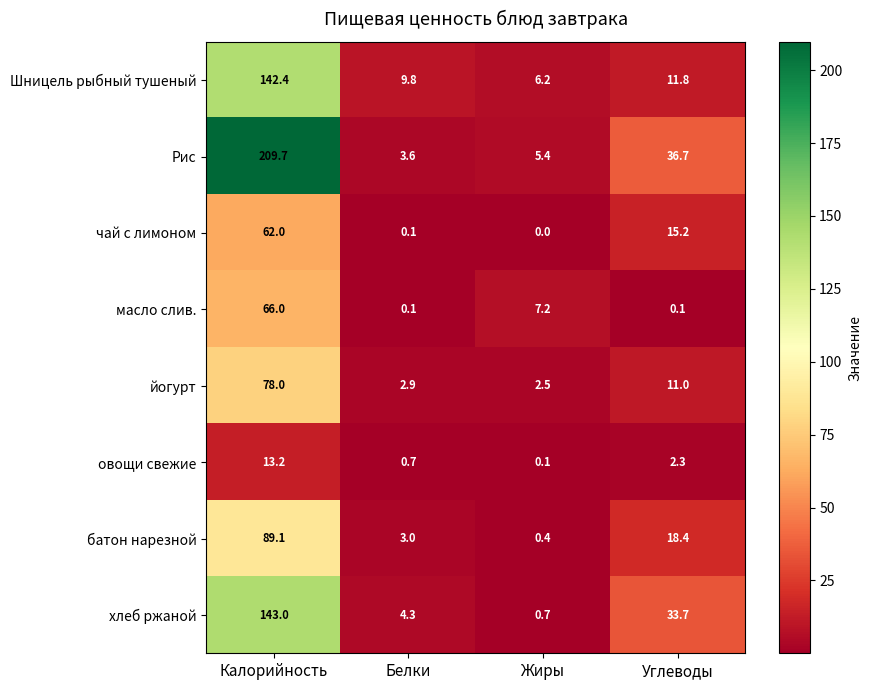

Which label corresponds to the smallest value in the chart?

Жиры